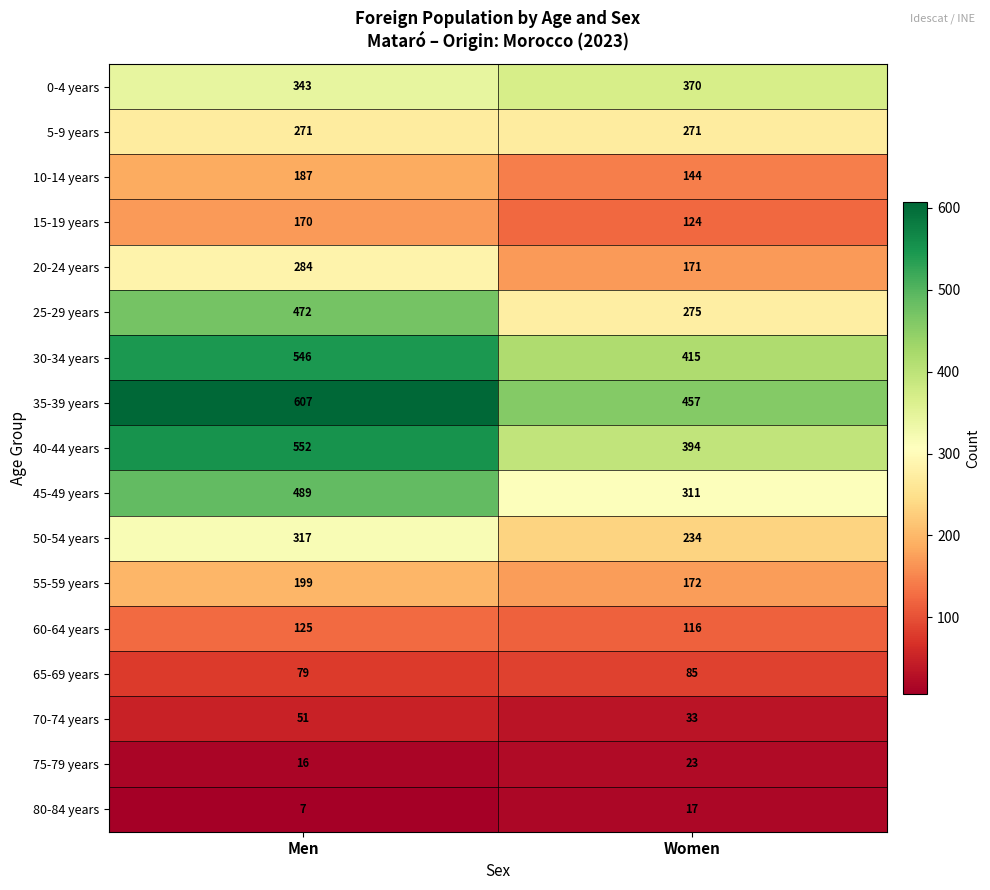

Which series has the widest spread of values?

25-29 years